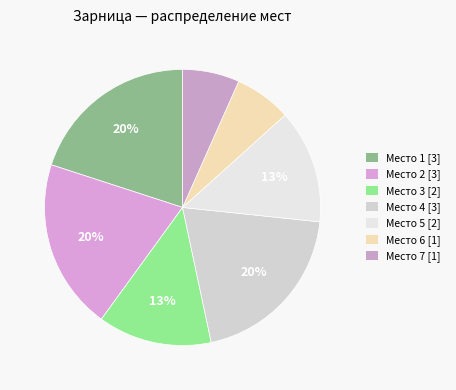

Count the number of slices in the pie.

7